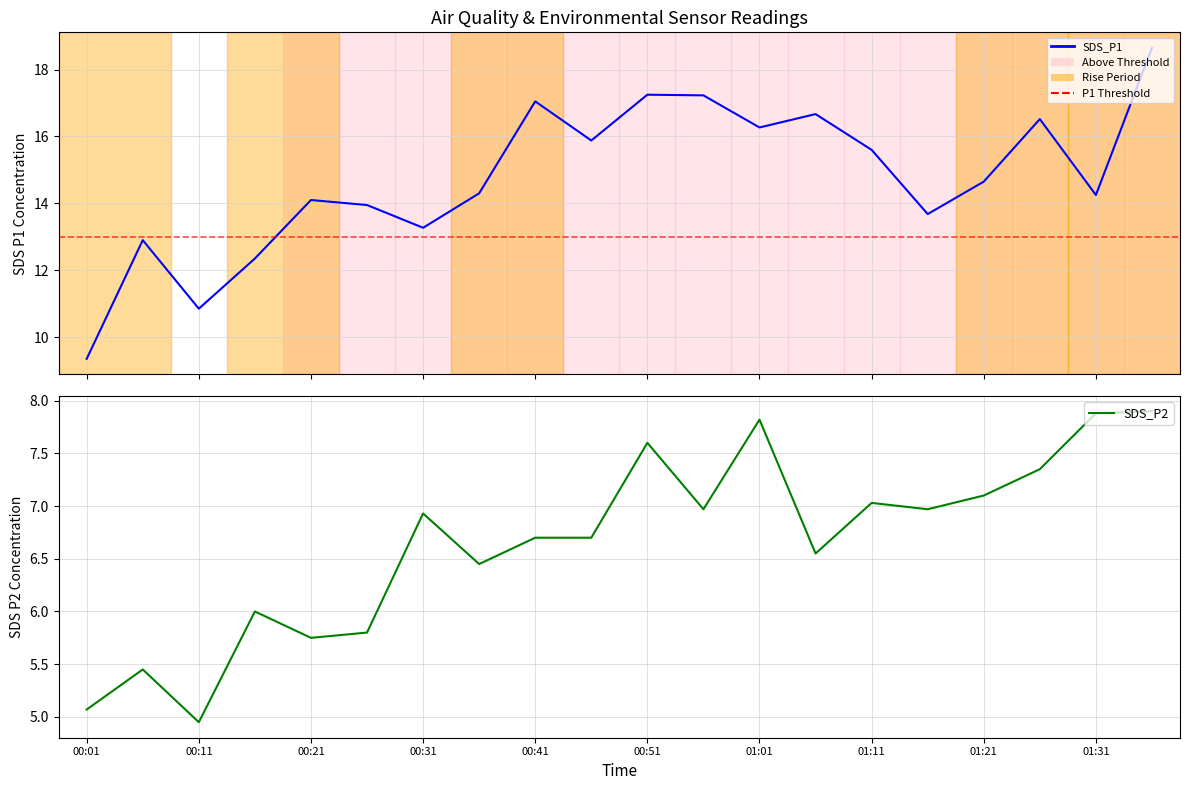

True or false: SDS_P2 has more than 0 points higher than both neighbors.

True